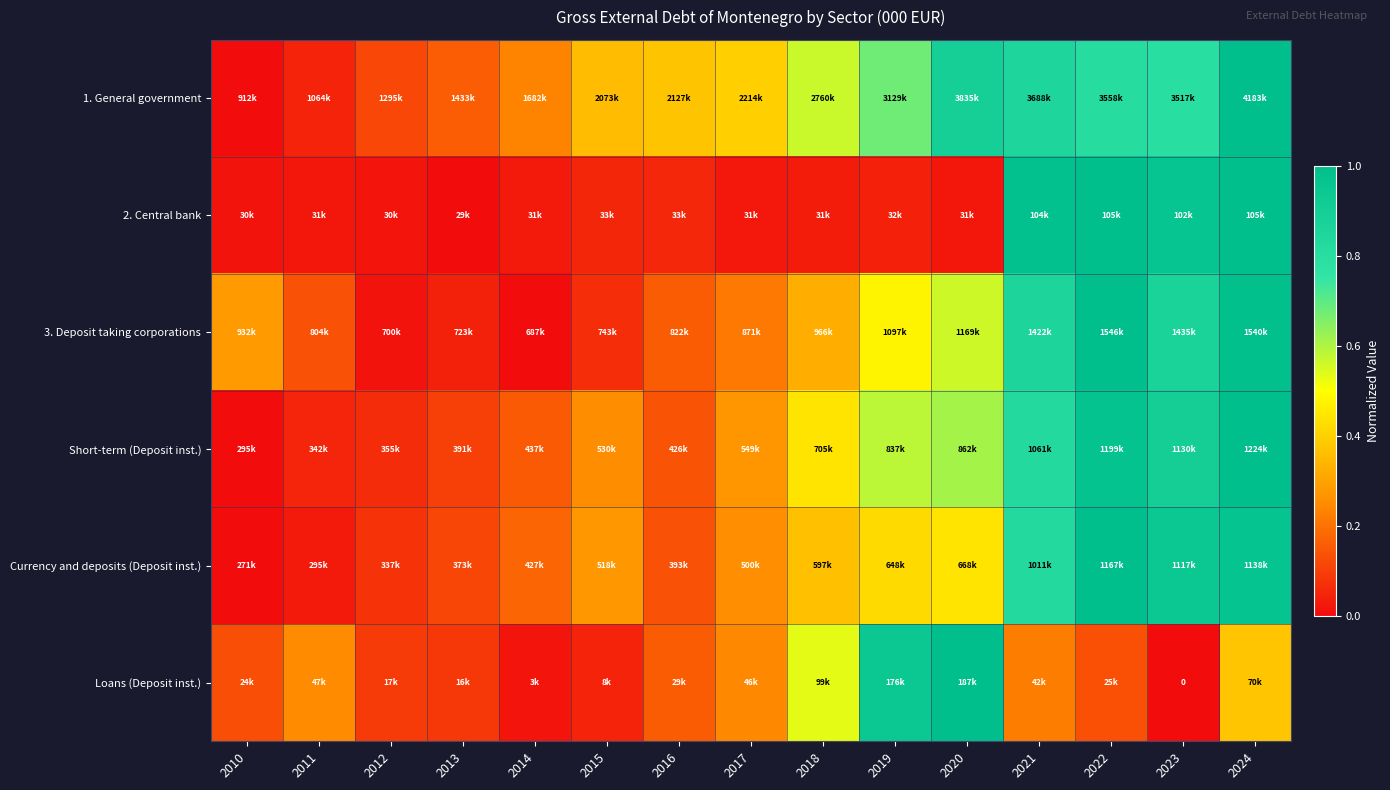

Read the Short-term (Deposit inst.) value at 2023.

0.9